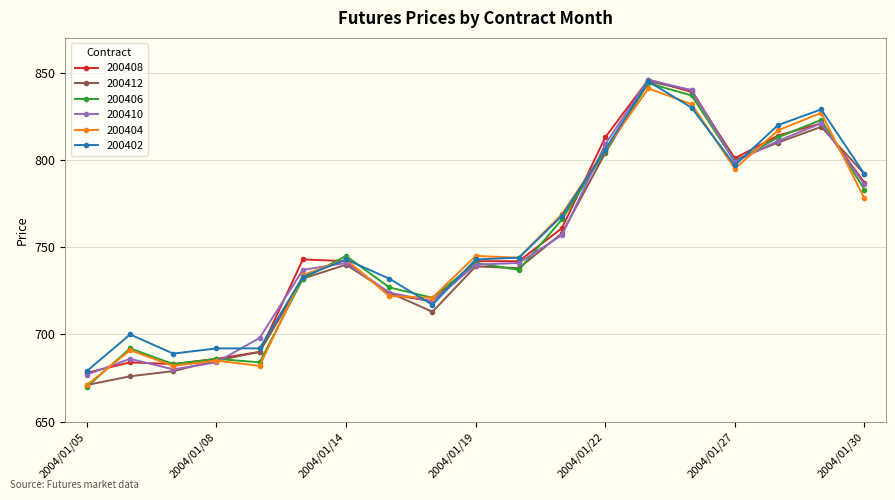

Does the chart have visible grid lines?

Yes